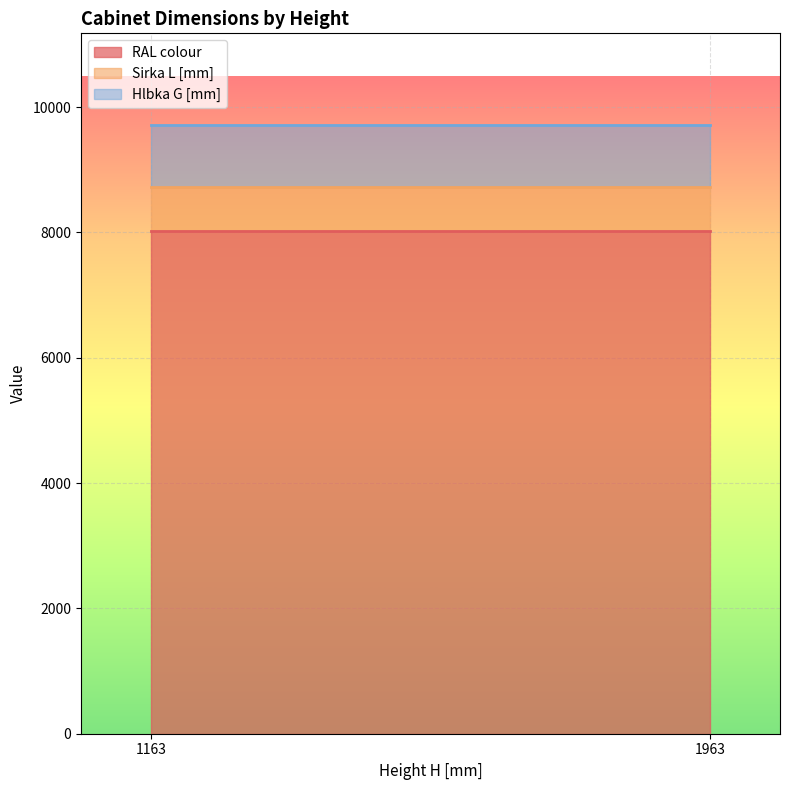

What is the total value across all series at 1163?

9720